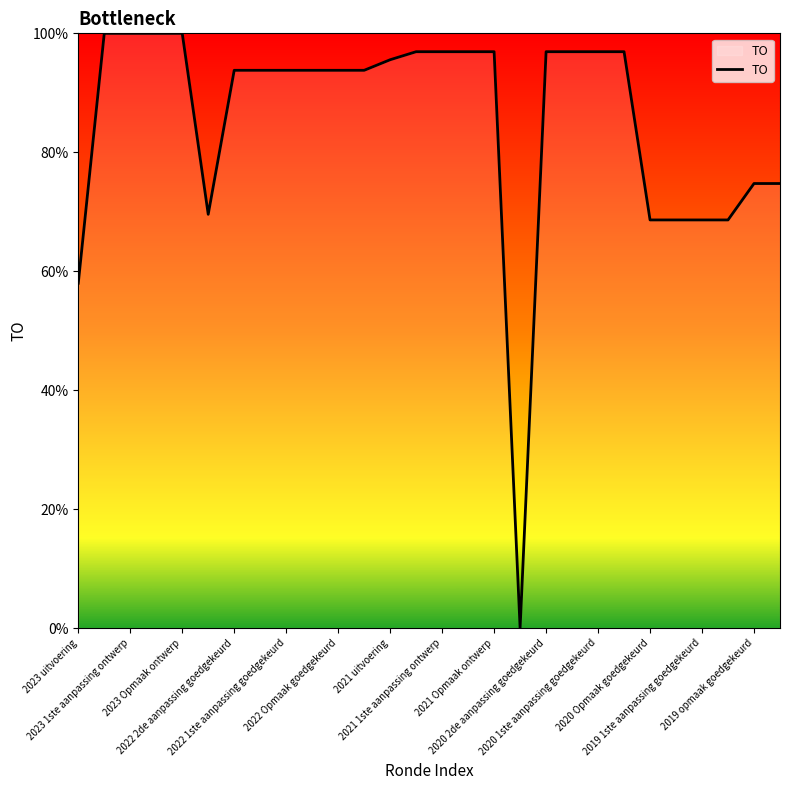

What is the maximum value shown in the chart?

100.0